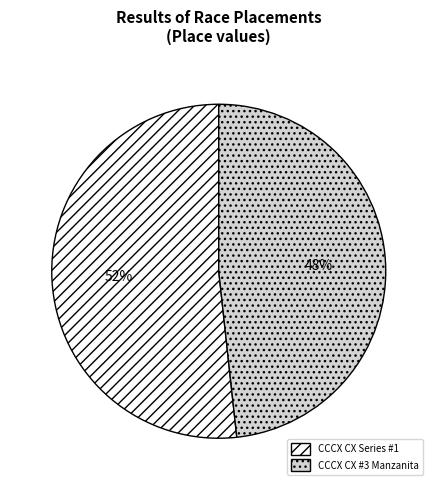

Combined, do CCCX CX #3 Manzanita and CCCX CX Series #1 account for over 50%?

Yes